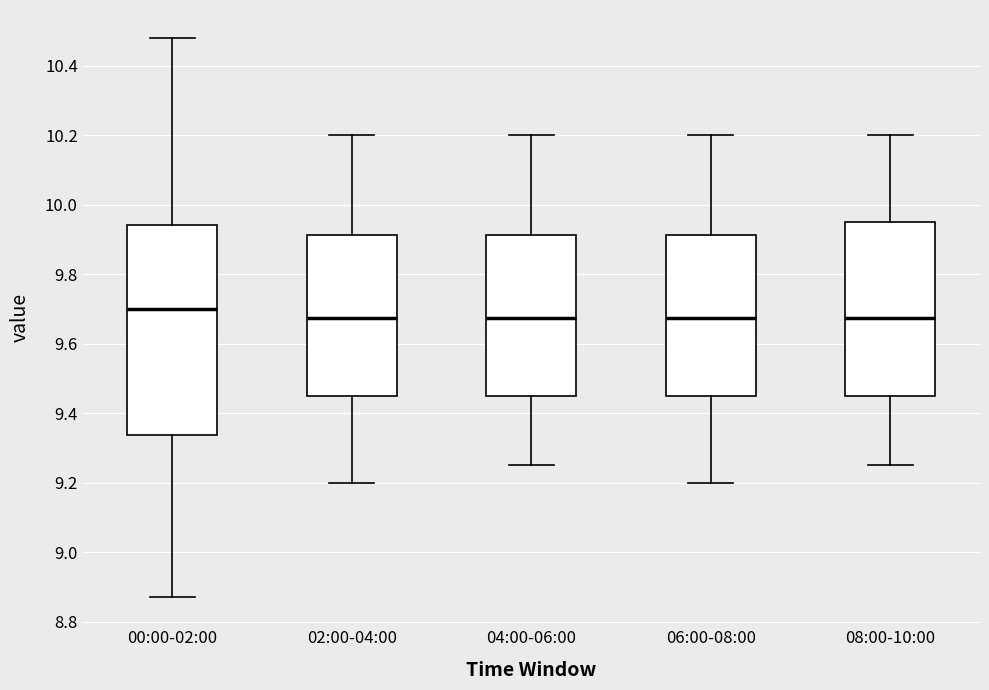

Where is the lower edge of the box for 00:00-02:00 on the y-axis? The values are not printed on the chart, so give them approximately, as read against the axis.

9.34